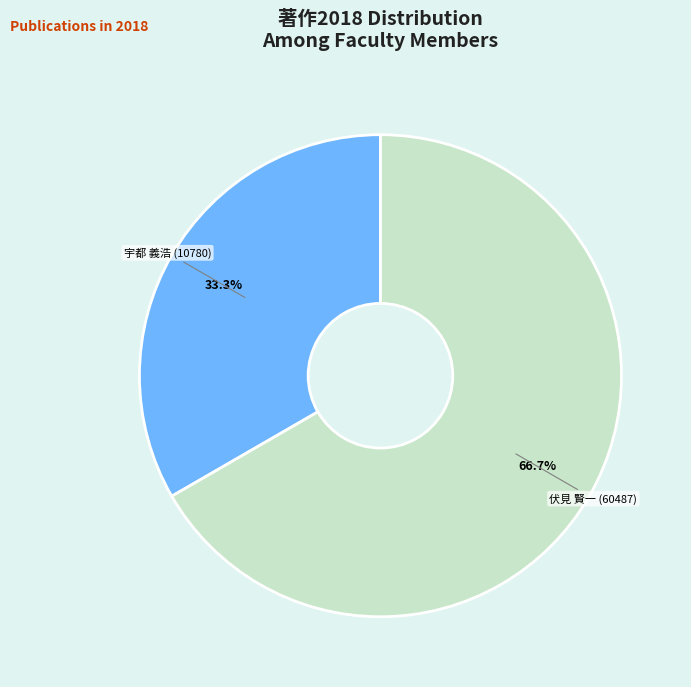

What percentage do 宇都 義浩 (10780) and 伏見 賢一 (60487) together represent?

100.0%